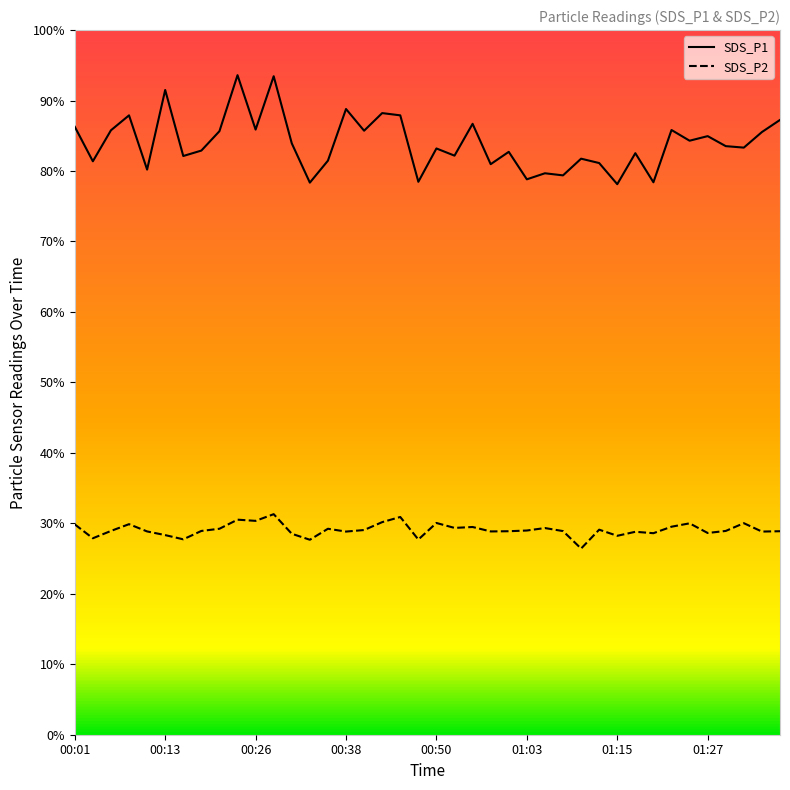

What is the difference between the maximum and minimum values in the SDS_P2 series?

4.9